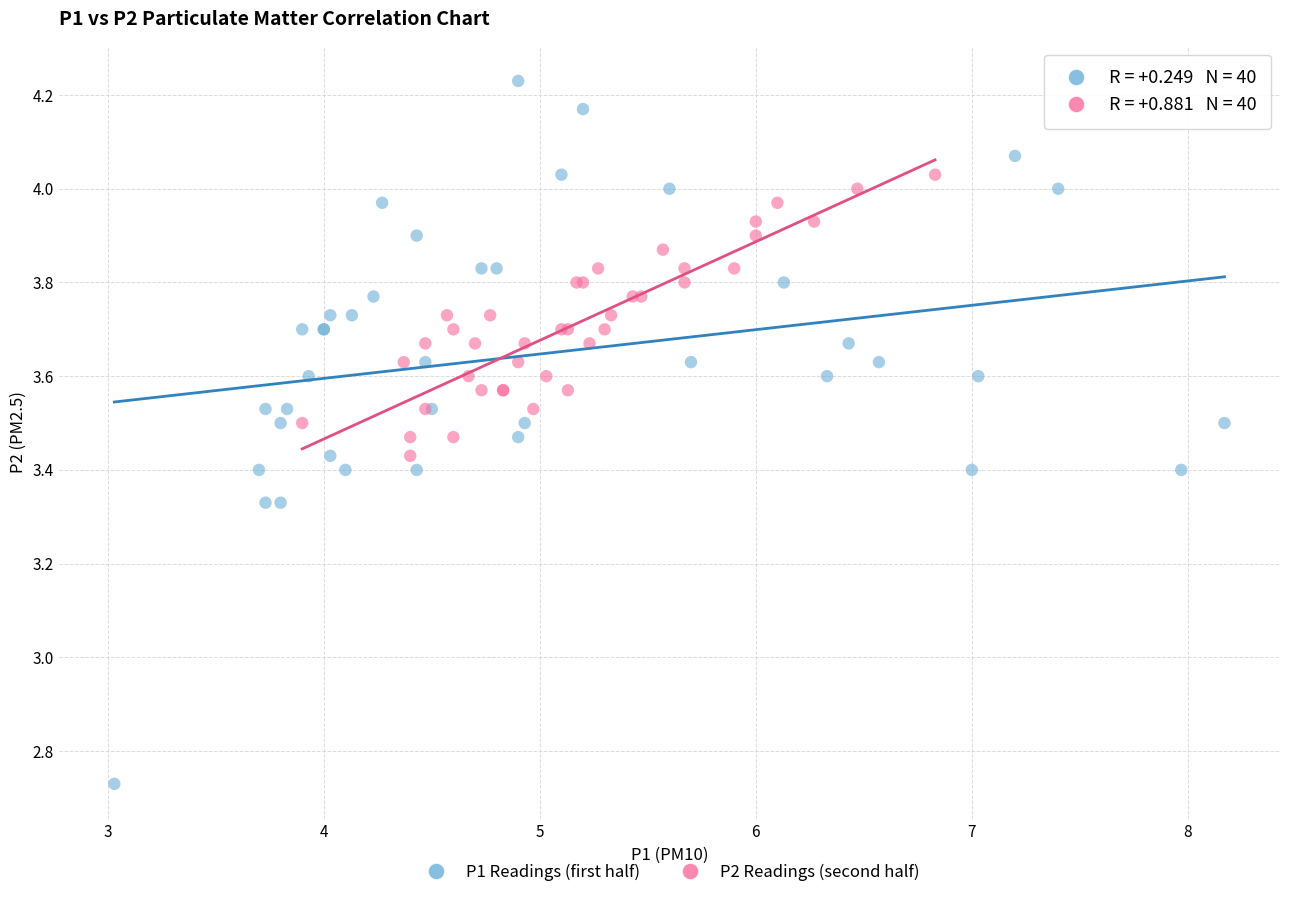

Which series contains the lowest Y value?

P1 Readings (first half)